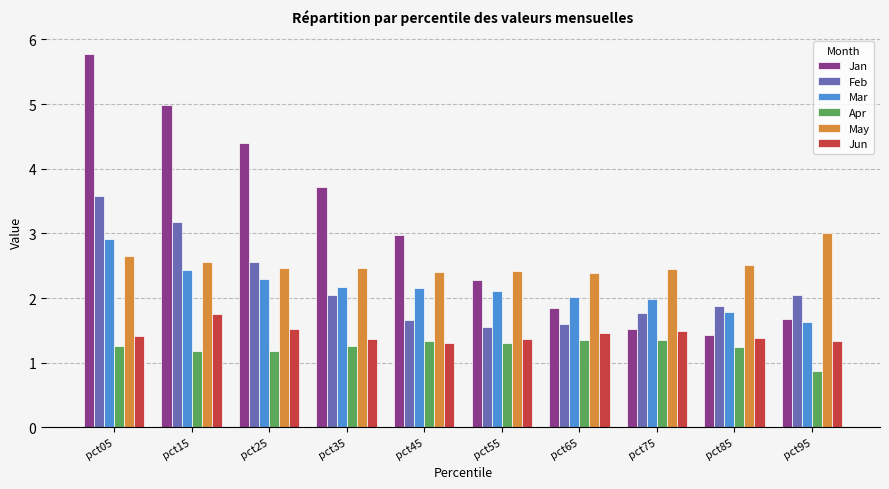

Is the value of Jan at pct85 greater than the value of May at pct65?

No